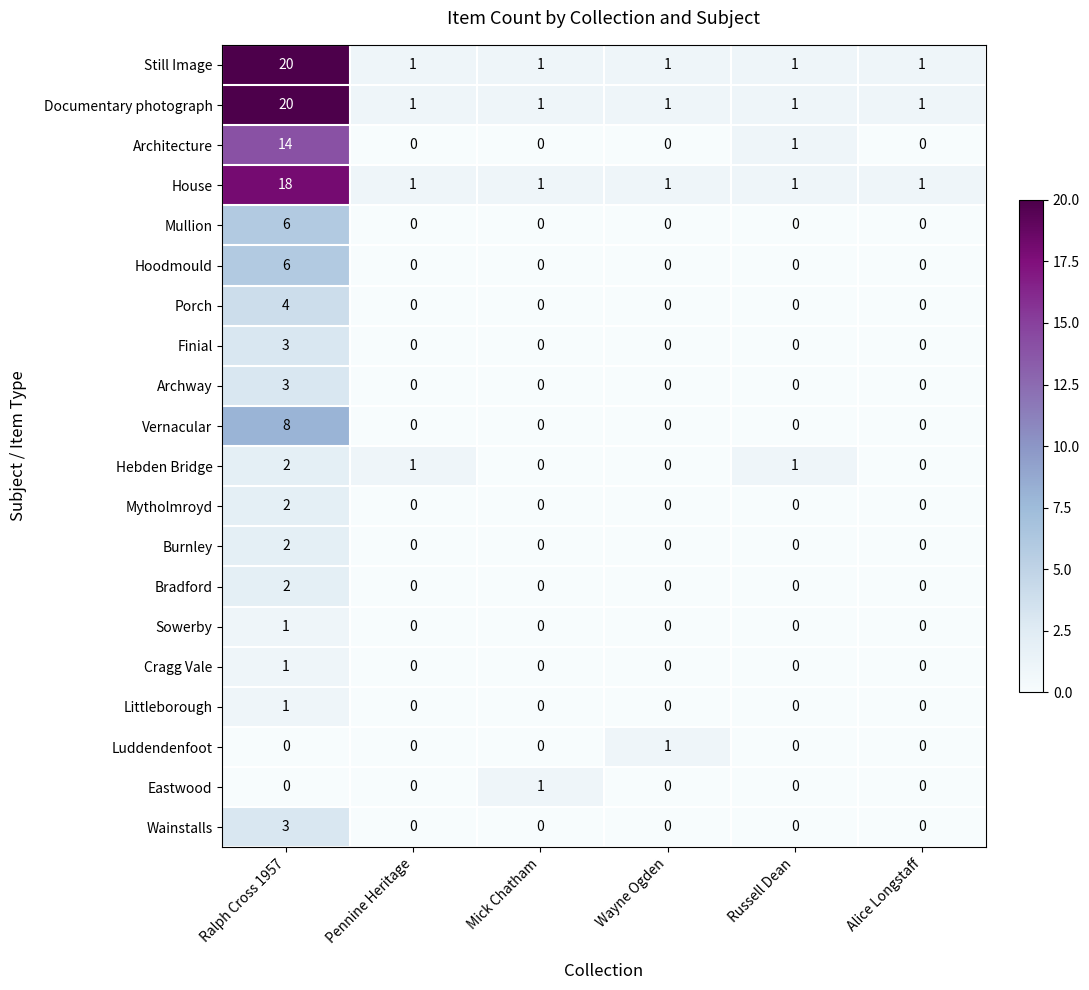

What is the spread (max minus min) of values at Pennine Heritage?

1